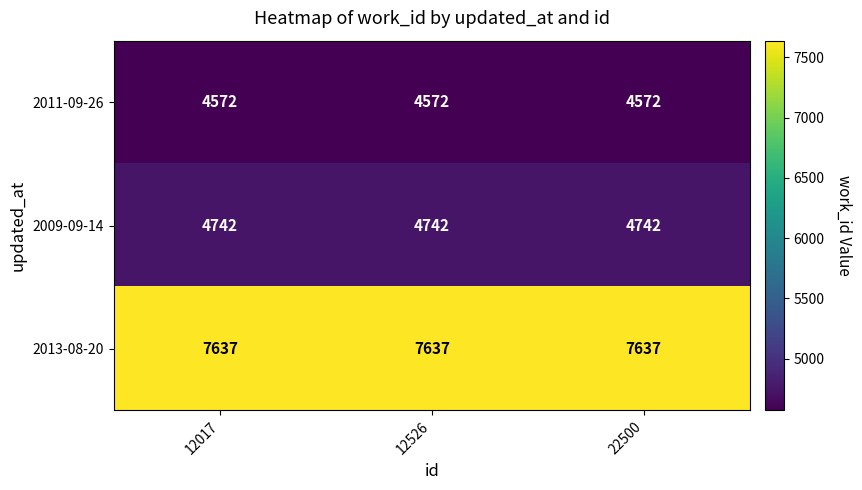

List the series in order of their peak value, highest first.

2013-08-20, 2009-09-14, 2011-09-26